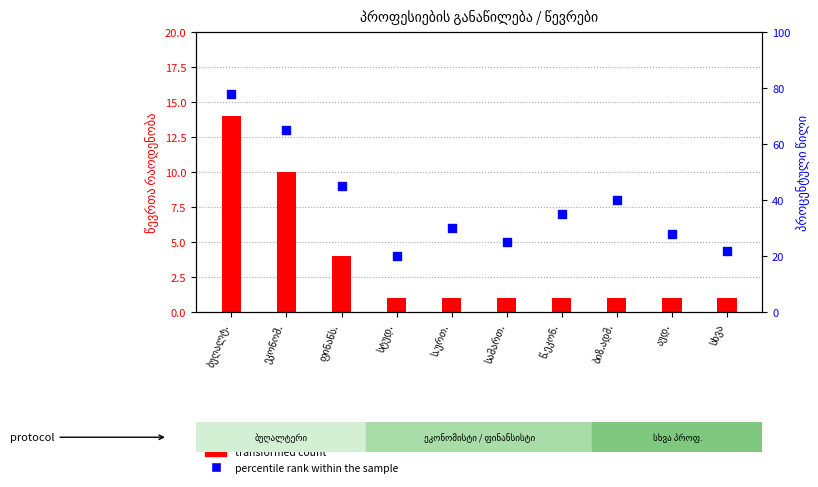

At how many categories does at least one series exceed 25?

7